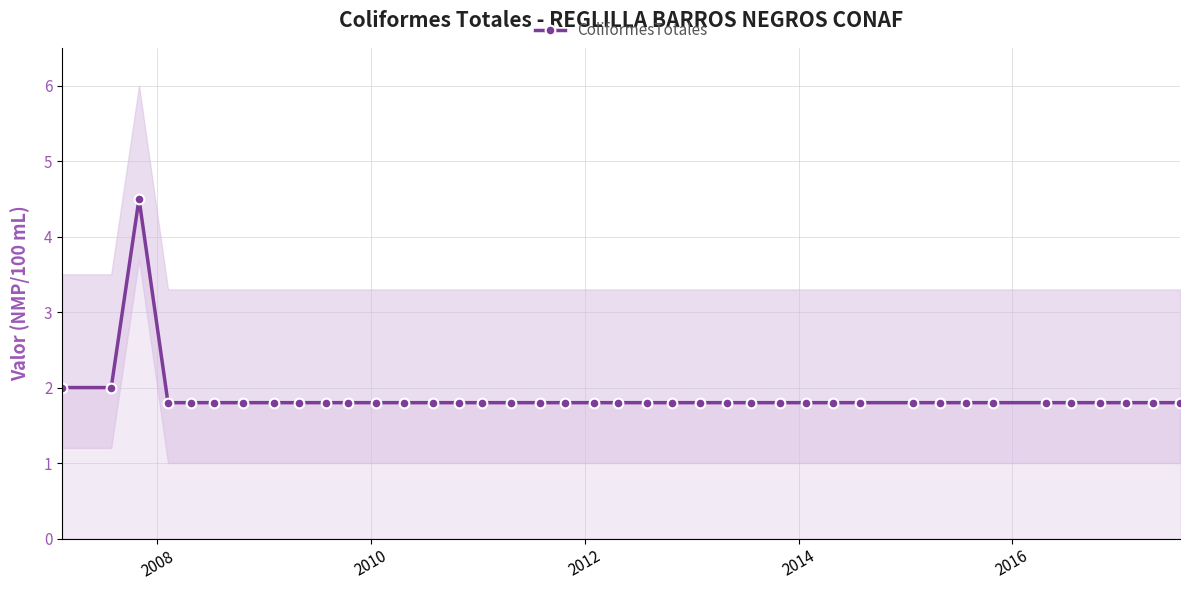

What is the sum of all values?

75.1